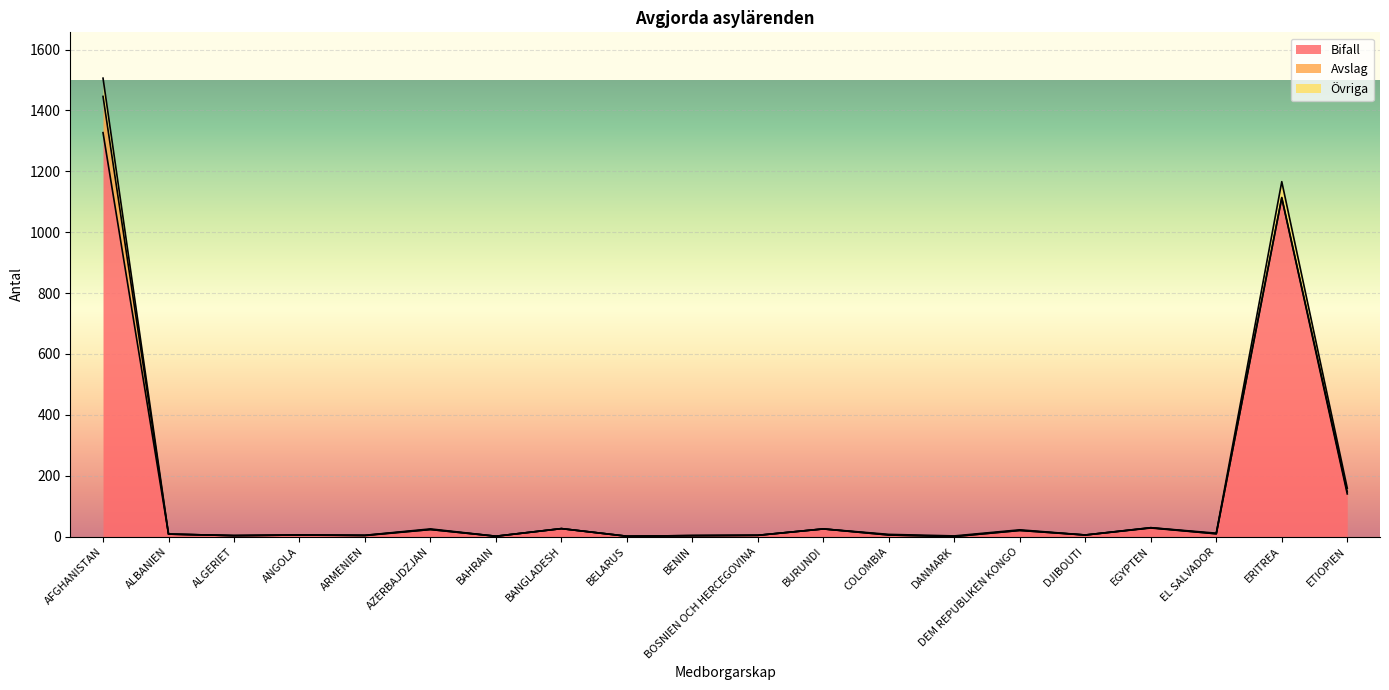

Between ALGERIET and BANGLADESH, which series saw the biggest shift?

Bifall